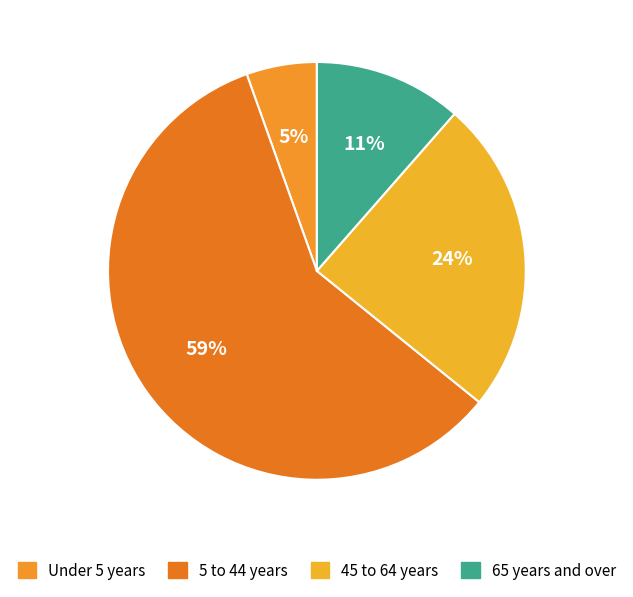

Count the number of slices in the pie.

4